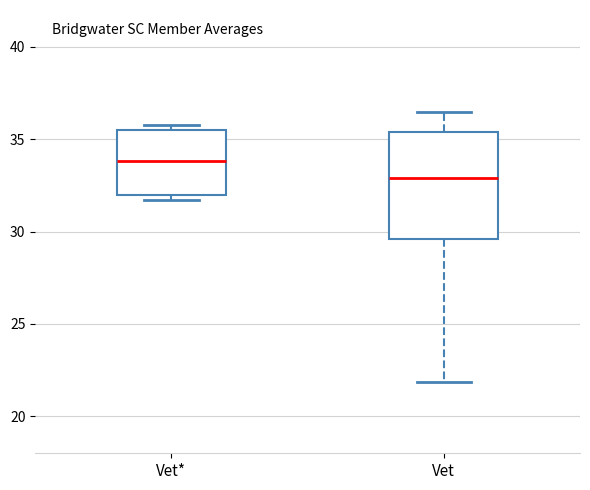

Reading left to right, read every box against the y-axis: the position of its median line, the range the box covers, and the ends of its whiskers. The values are not printed on the chart, so give them approximately, as read against the axis.

Vet*: median 34.0, box 32.0 to 35.5, whiskers 31.5 to 36.0
Vet: median 33.0, box 29.5 to 35.5, whiskers 22.0 to 36.5